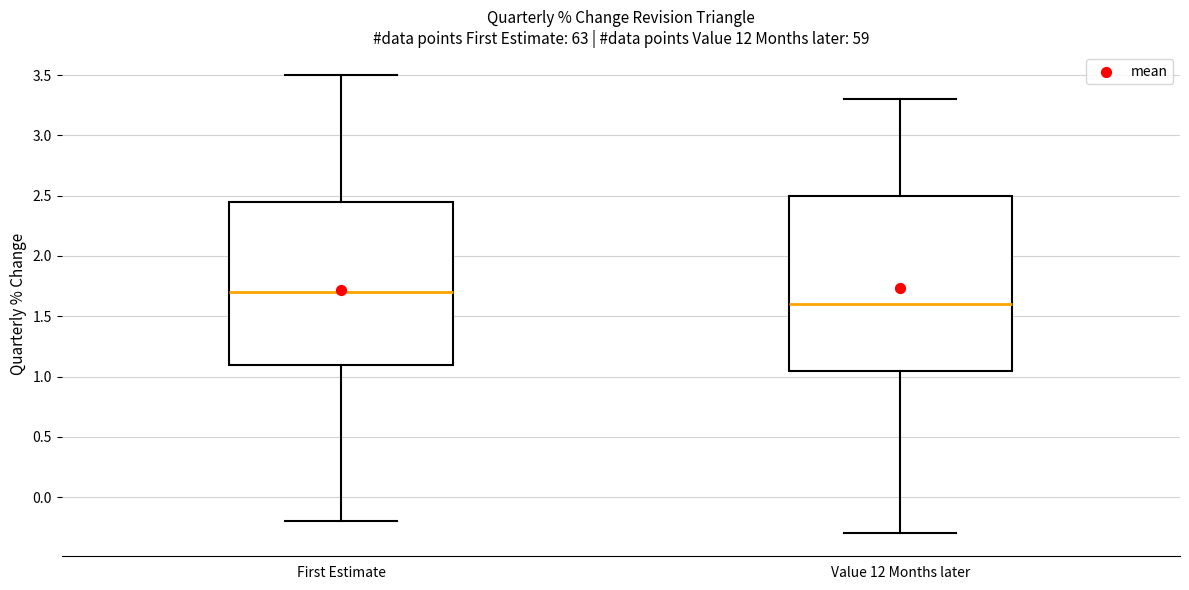

Reading left to right, read every box against the y-axis: the position of its median line, the range the box covers, and the ends of its whiskers. The values are not printed on the chart, so give them approximately, as read against the axis.

First Estimate: median 1.70, box 1.10 to 2.45, whiskers -0.20 to 3.50
Value 12 Months later: median 1.60, box 1.05 to 2.50, whiskers -0.30 to 3.30